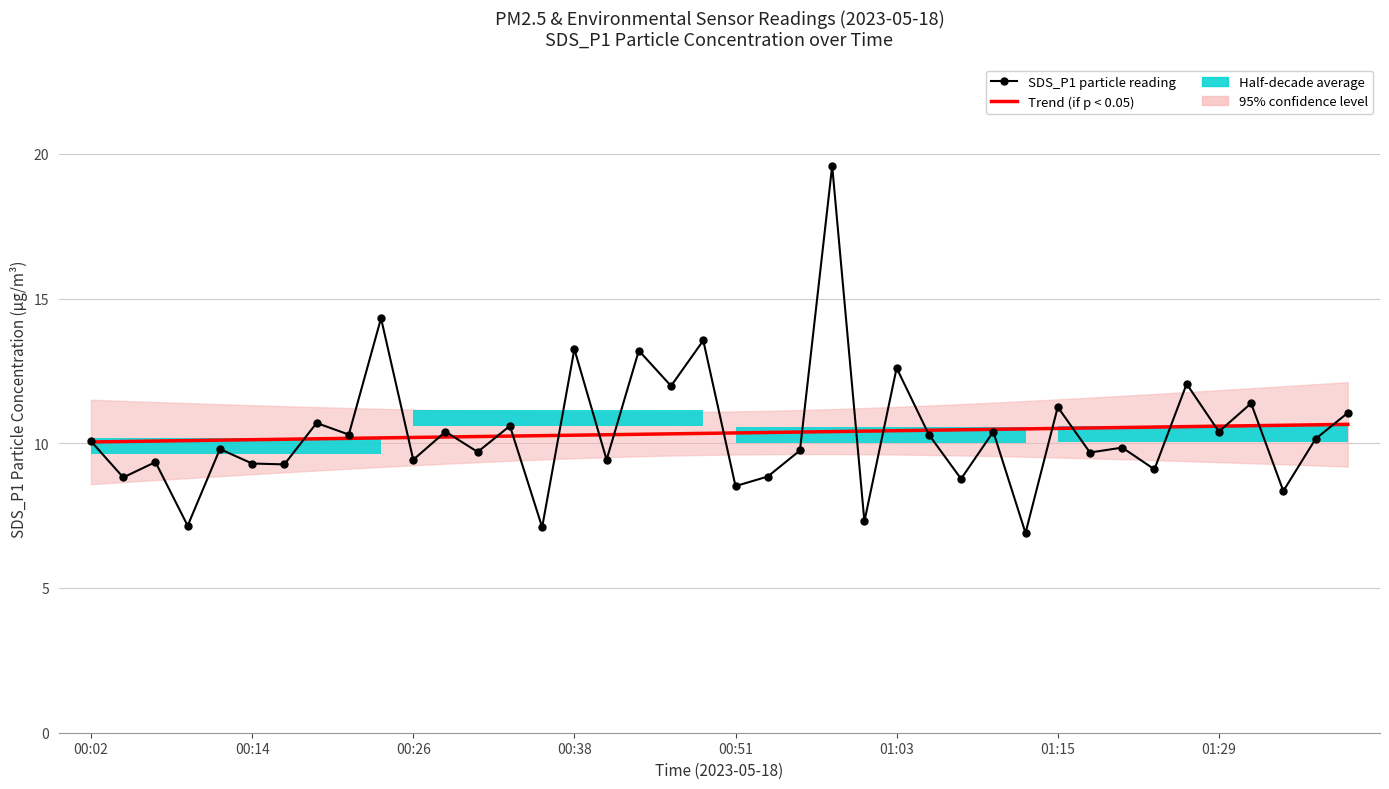

The Trend (if p < 0.05) series shows 4.2 at 21. True or false?

False